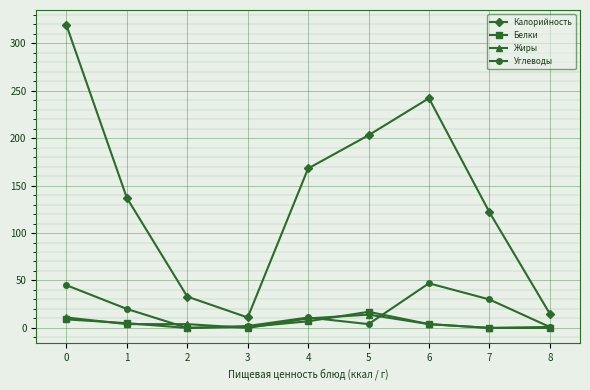

True or false: Углеводы has more than 2 points higher than both neighbors.

False